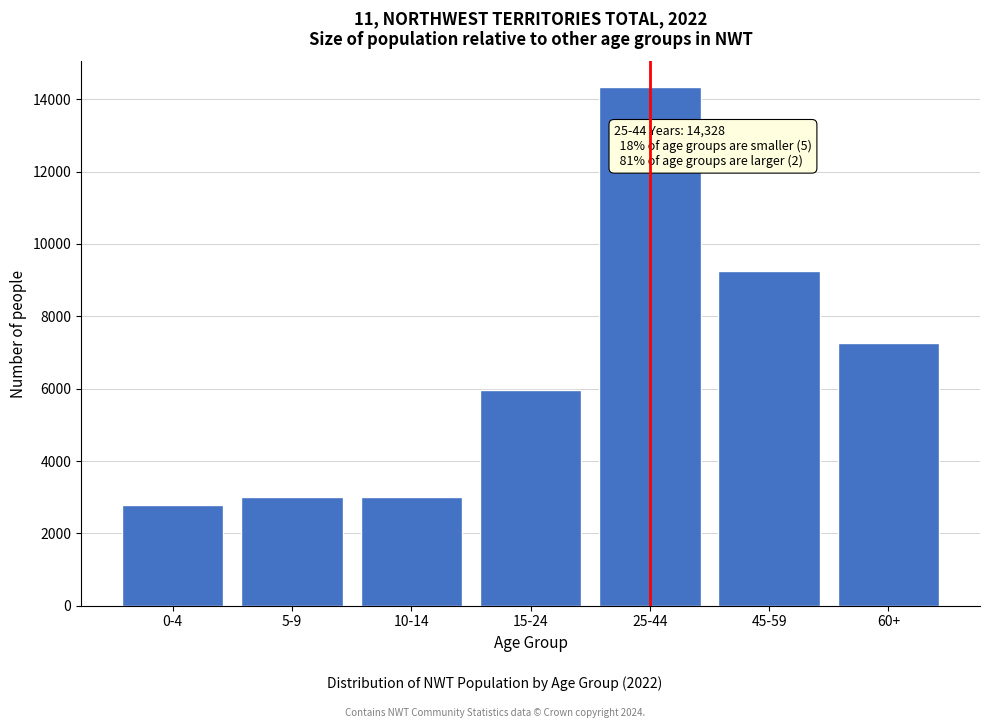

Read the value at 10-14.

2997